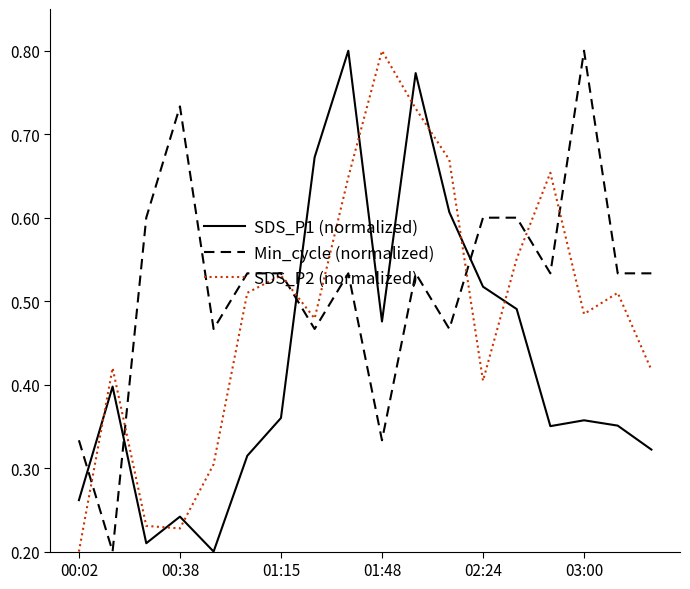

How many lines are shown in the chart?

3